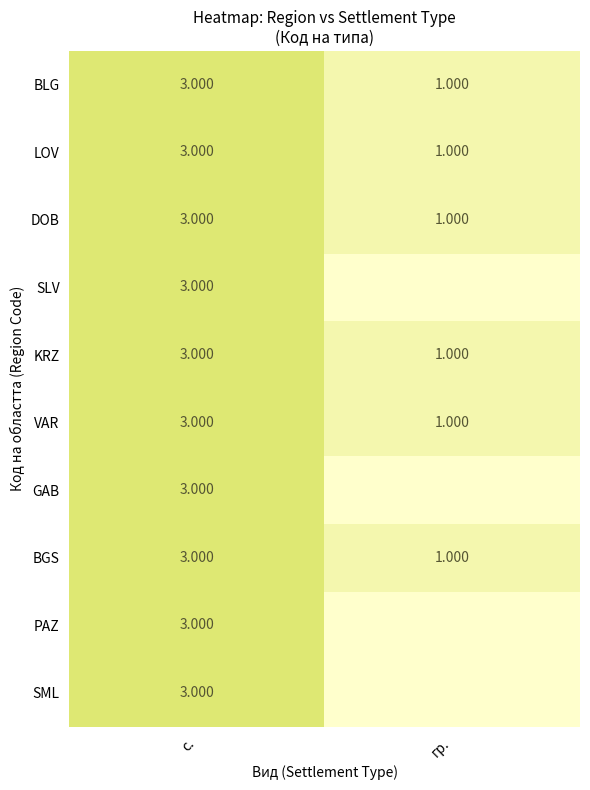

Is the value of BGS at гр. greater than the value of SML at с.?

No